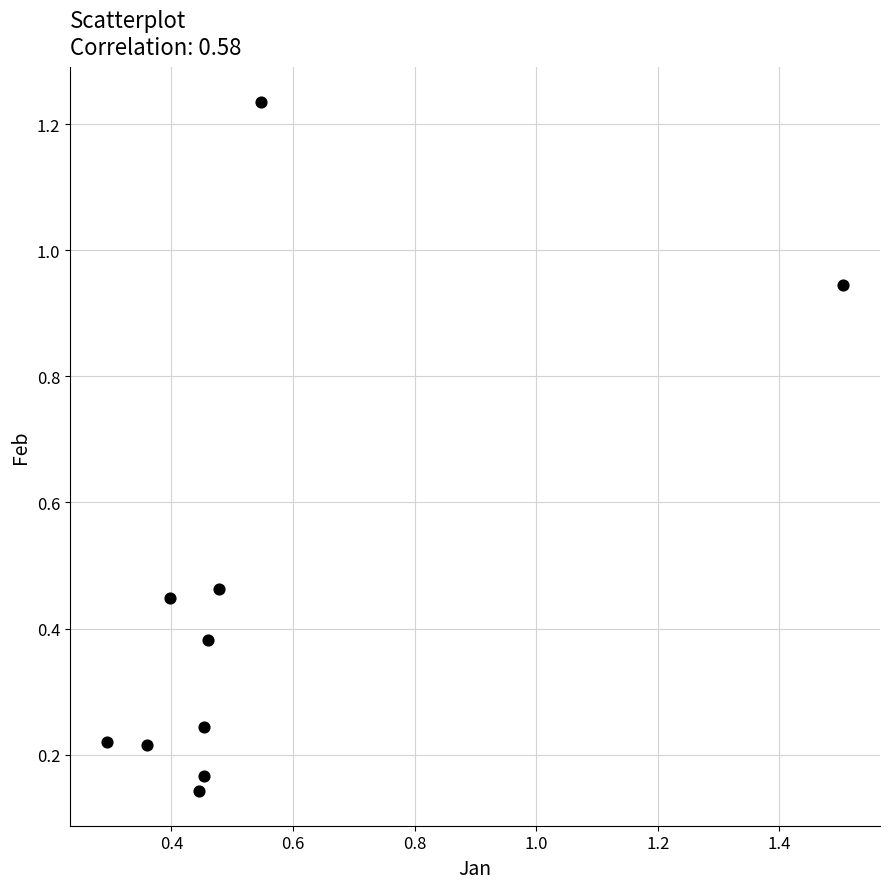

What is the range of Y values (max minus min)?

1.1